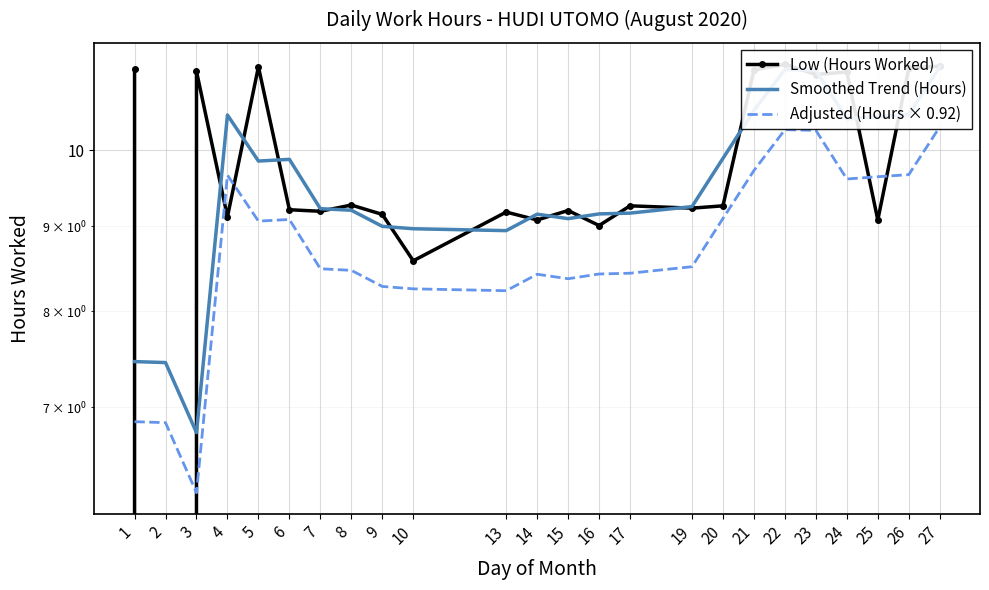

How many lines are shown in the chart?

3